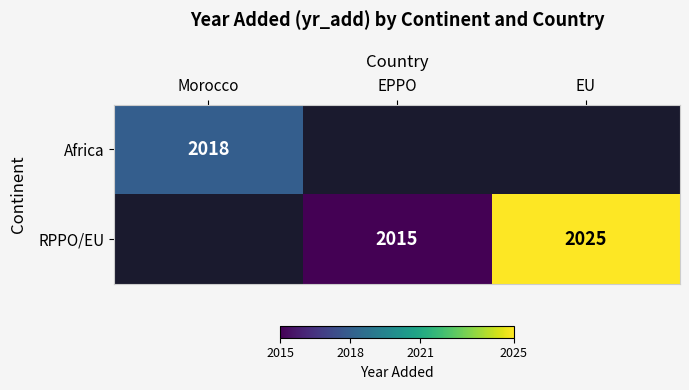

At how many categories does at least one series exceed 2022?

1